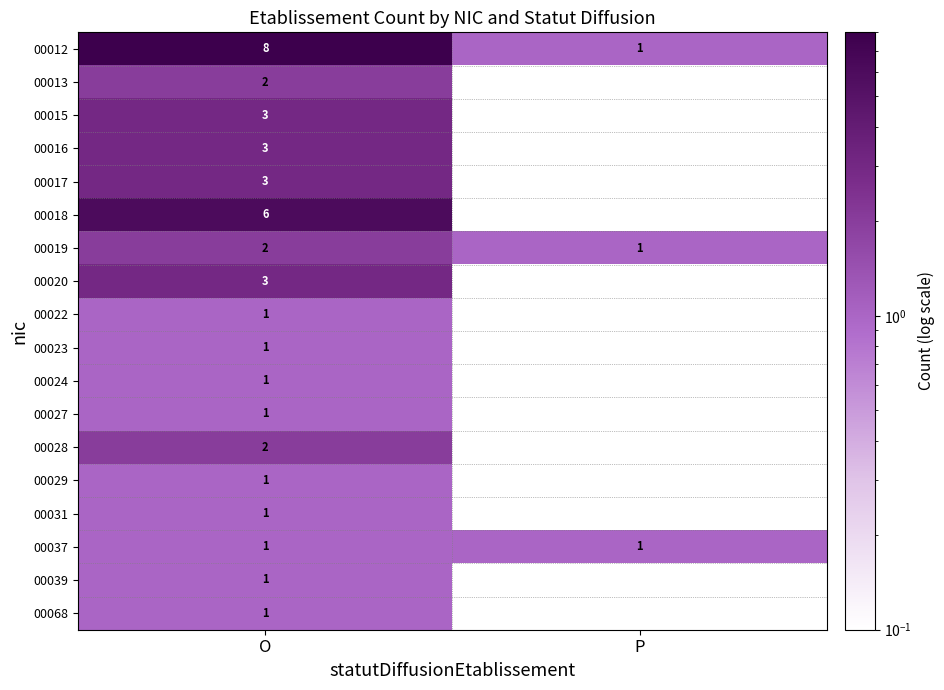

What is the difference between the 00017 values at P and O?

3.0